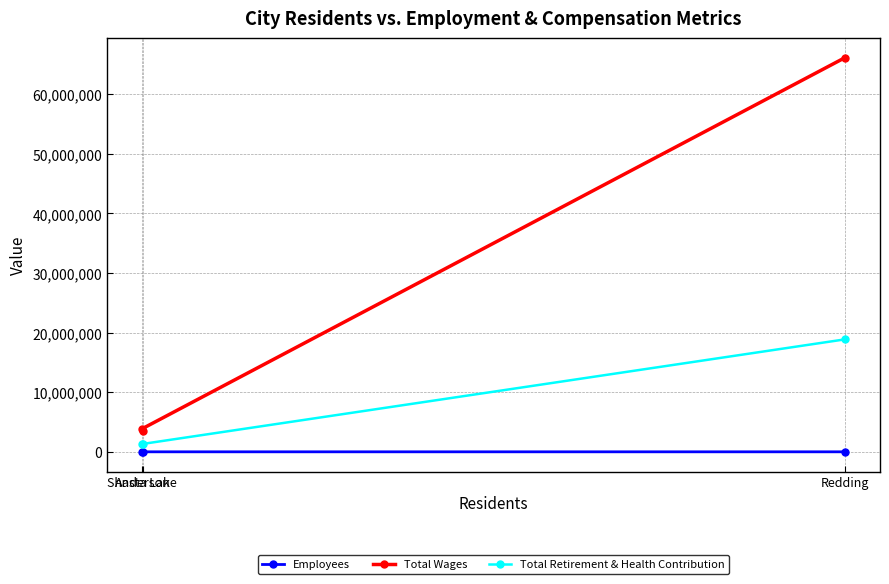

The value of Total Wages at Anderson is 1116225. True or false?

False